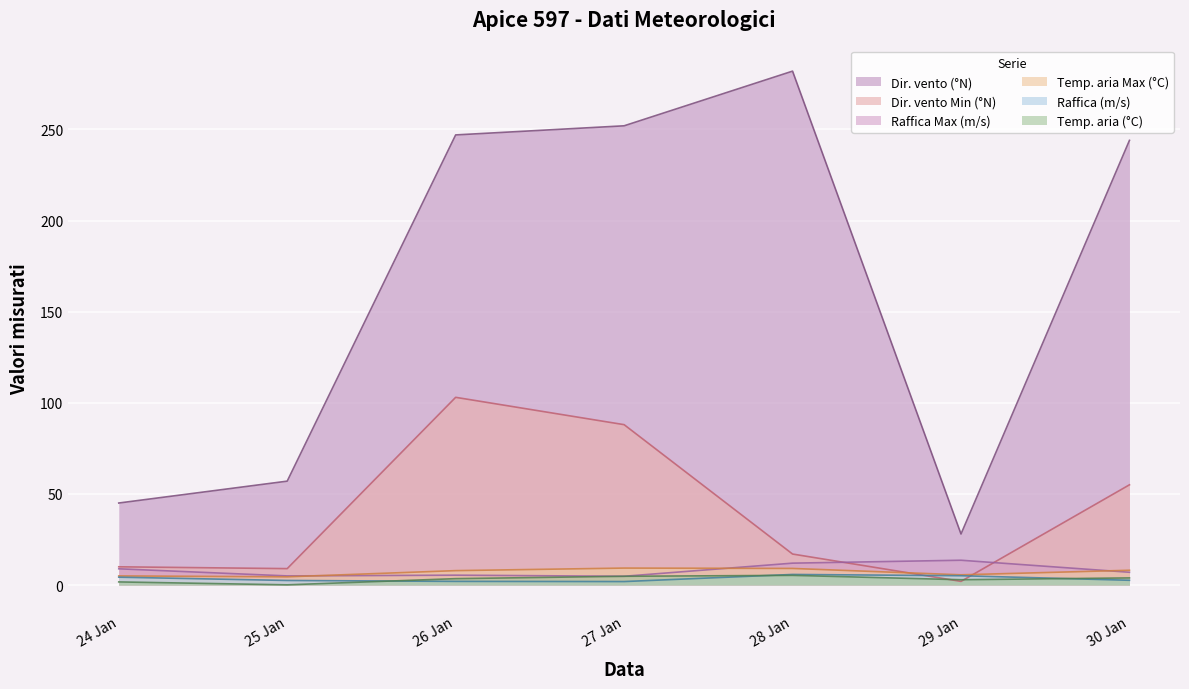

What is the value of the Raffica Max (m/s) point at the 1st from the left?

8.9